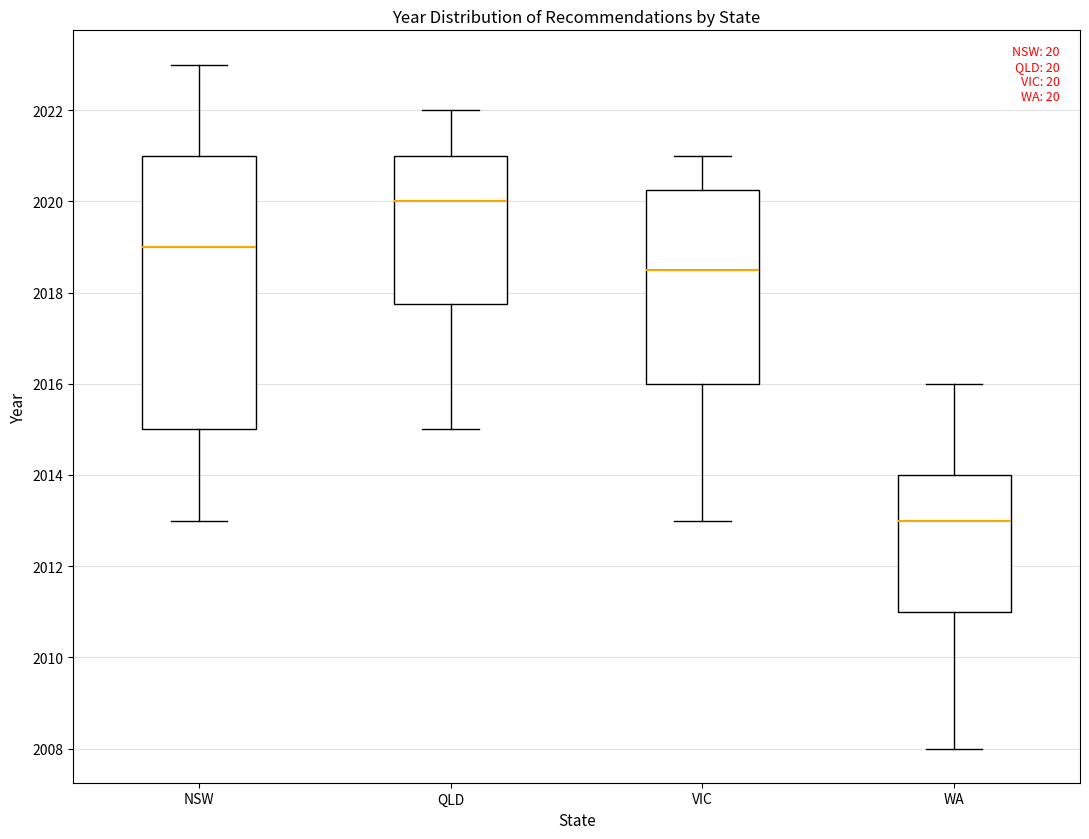

Where does the lower whisker of the box for VIC end on the y-axis? The values are not printed on the chart, so give them approximately, as read against the axis.

2013.0